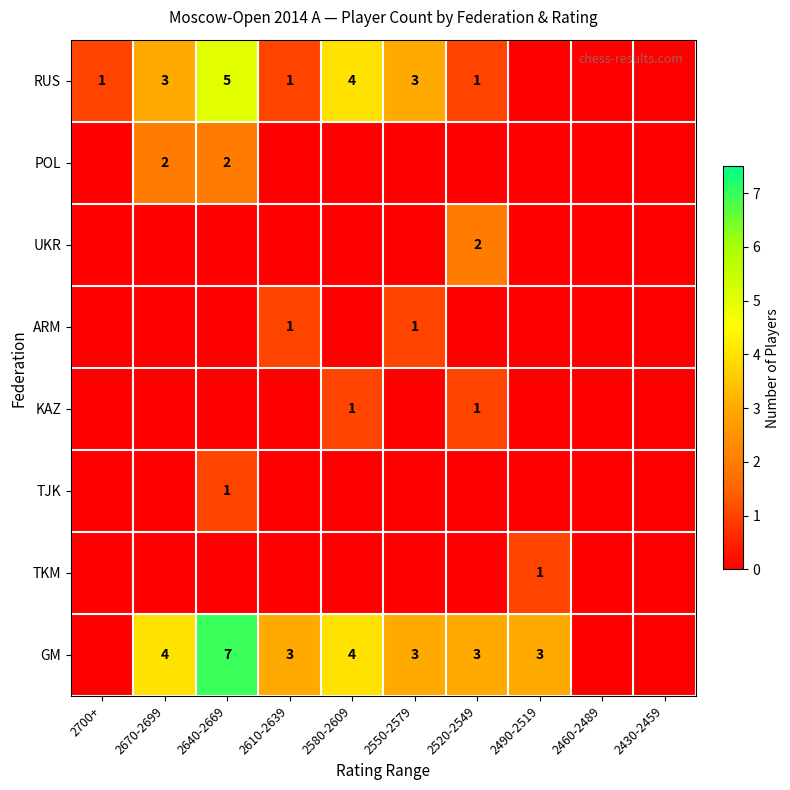

Is the value of RUS at 2670-2699 greater than the value of KAZ at 2580-2609?

Yes